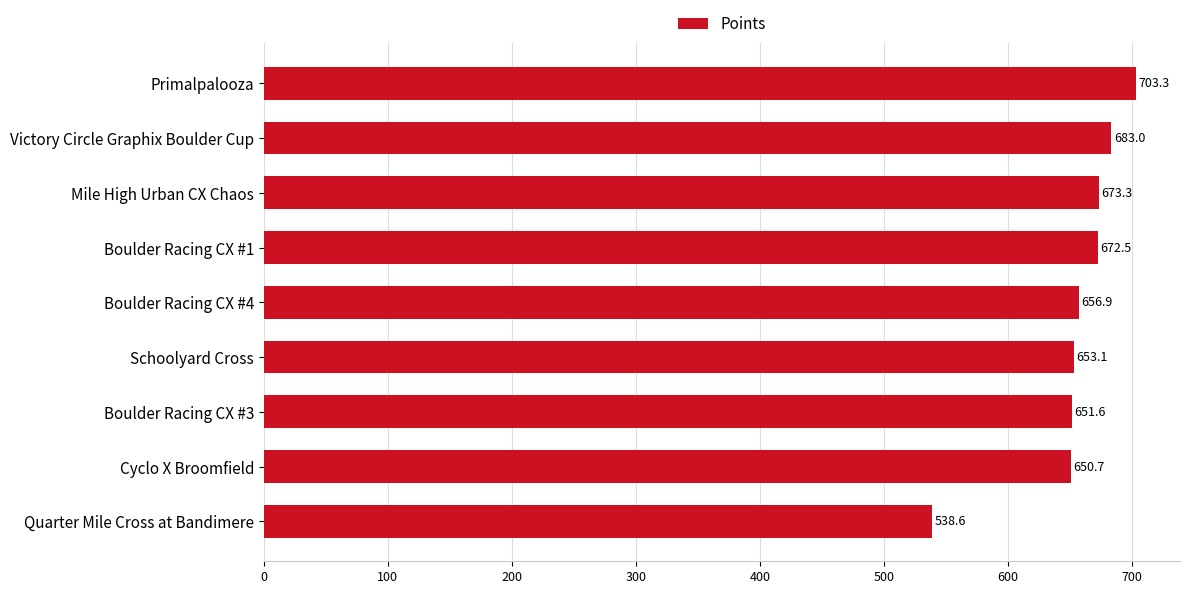

What is the difference between the second highest and second lowest values?

32.3